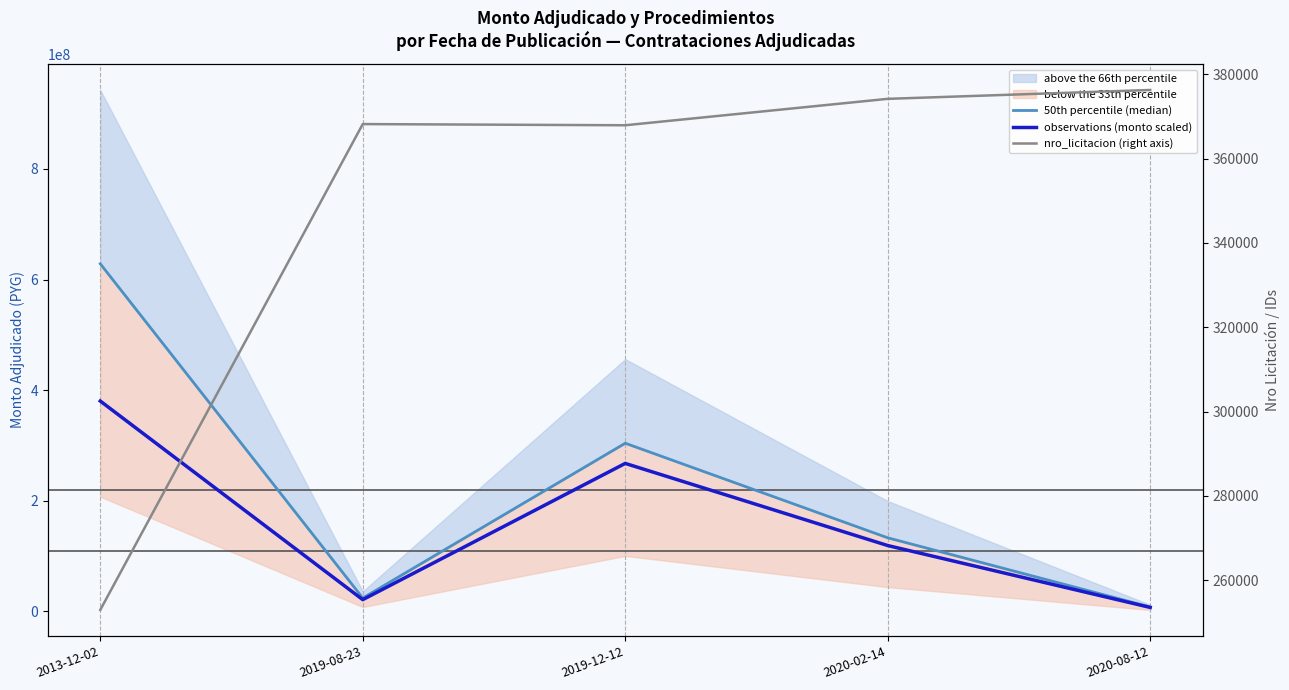

True or false: observations (monto scaled) and nro_licitacion (right axis) cross at least once.

False